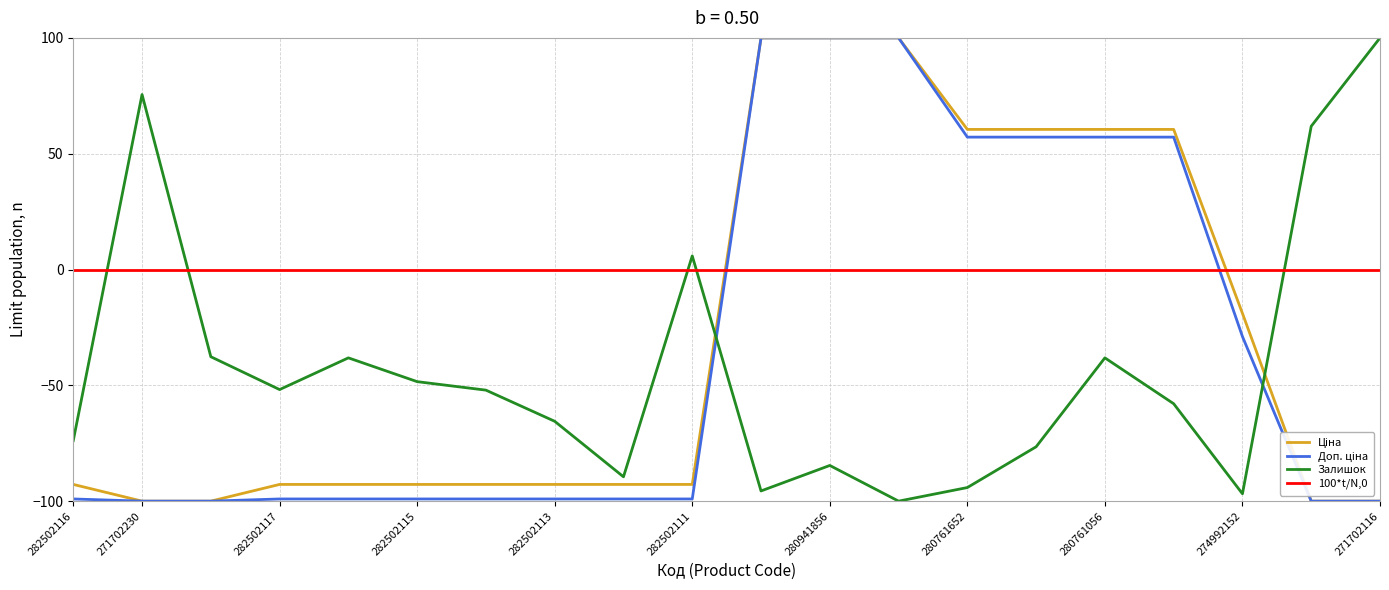

True or false: Ціна has a value of 60.5 at 280761056.

True